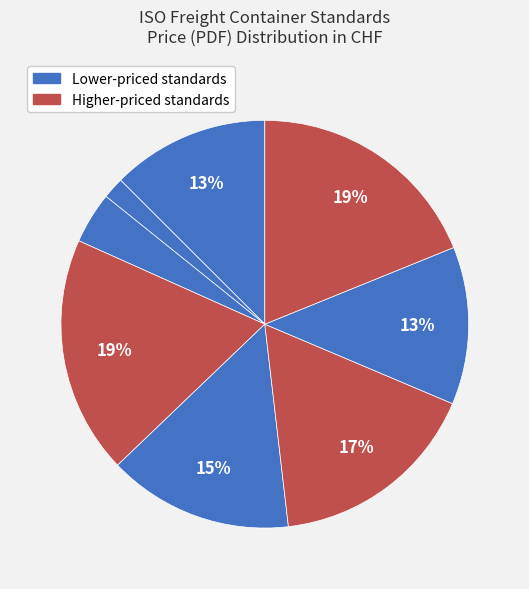

Rank the categories by value from lowest to highest.

ISO 9669:1990/Amd 1:1992, ISO 9669:1990, ISO 1496-4:2023, ISO 1496-3:2019, ISO 1496-5:2018, ISO 1496-2:2018, ISO 10368:2006, ISO 20854:2019